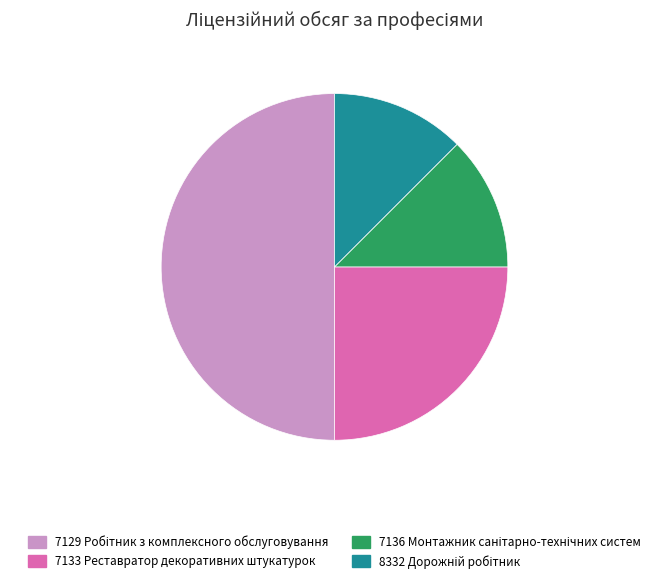

True or false: 7133 Реставратор декоративних штукатурок accounts for 25% of the total.

True